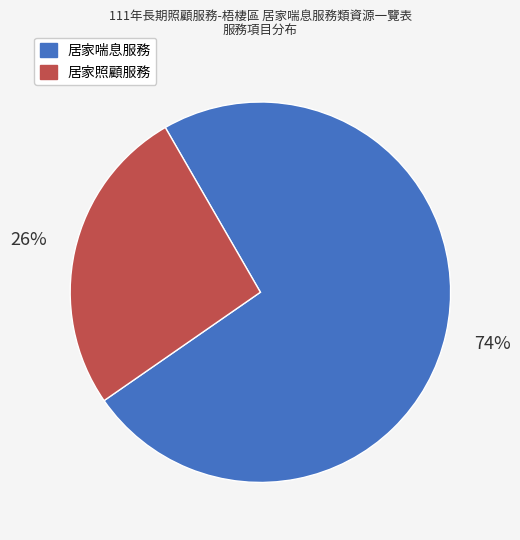

Which category accounts for the majority?

居家喘息服務